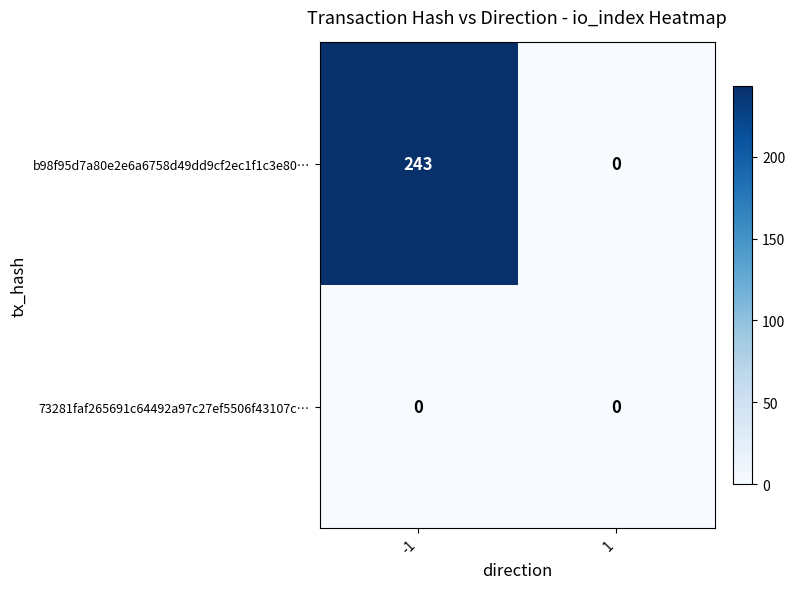

Which series has the largest range (max minus min)?

b98f95d7a80e2e6a6758d49dd9cf2ec1f1c3e80…